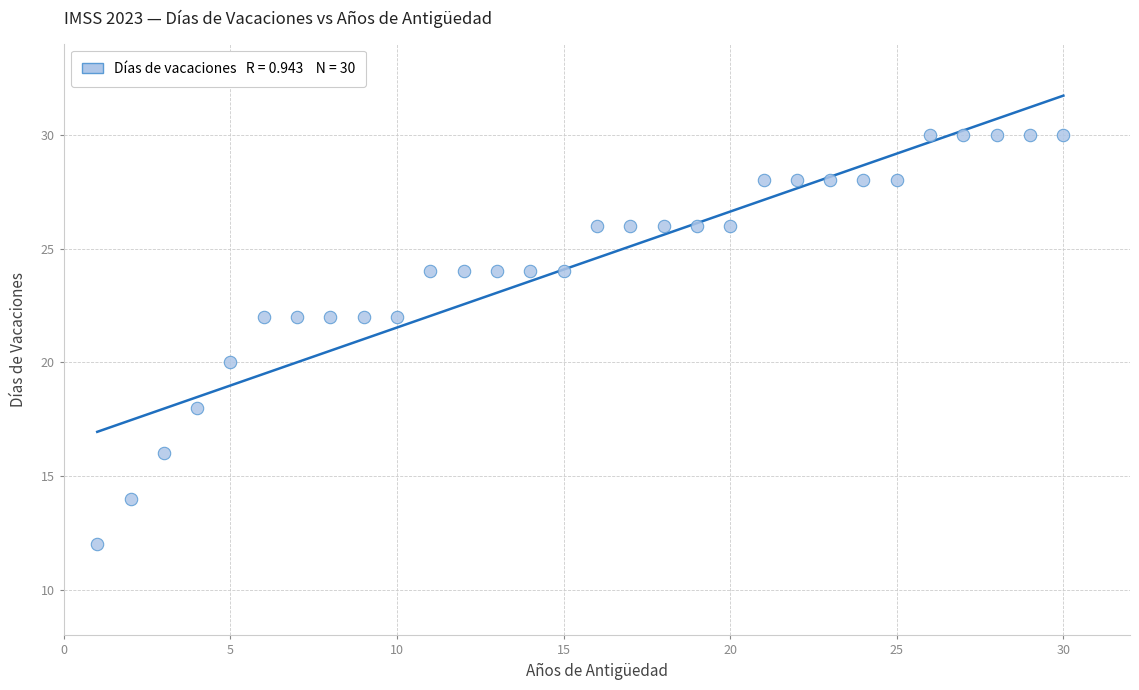

What is the range of Y values (max minus min)?

18